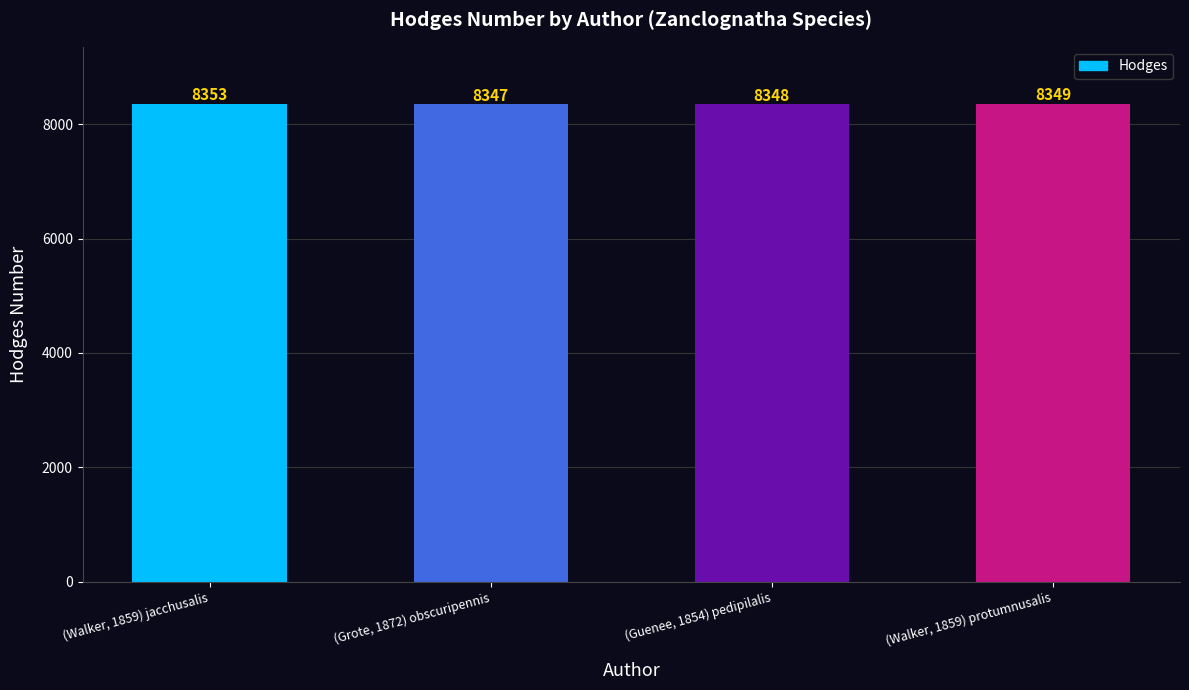

What is the ratio of the value at (Guenee, 1854) pedipilalis to the value at (Grote, 1872) obscuripennis?

1.0